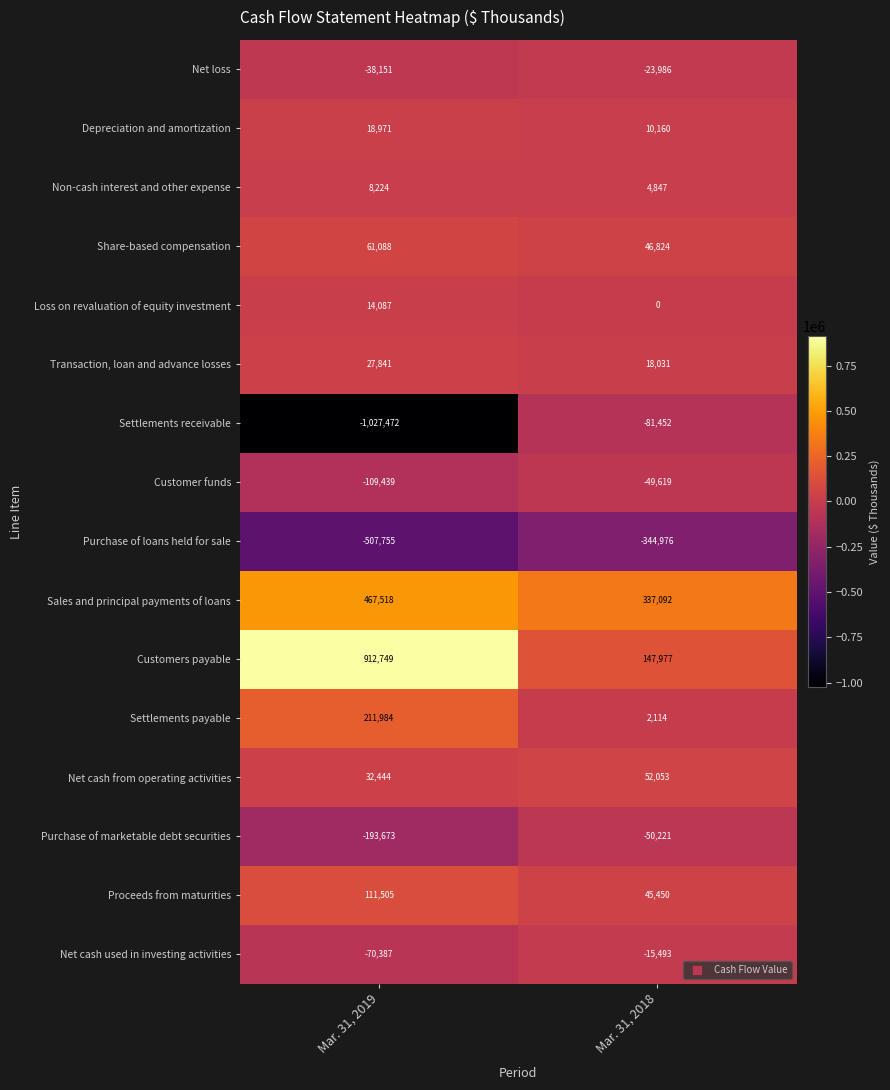

At which category is the sum across all series the highest?

Mar. 31, 2018